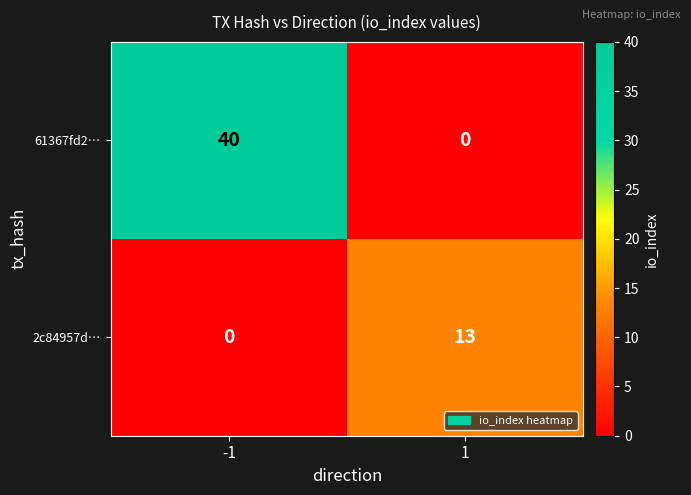

The value of 61367fd2… at -1 is 40. True or false?

True